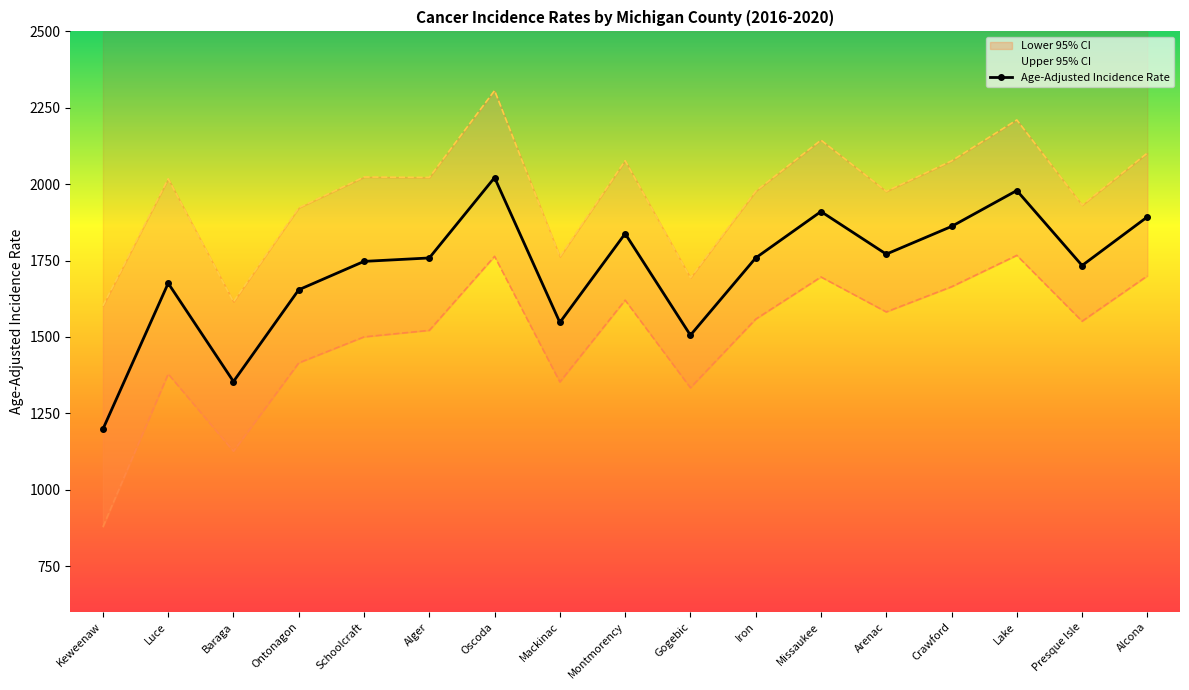

How many series are shown in this chart?

1